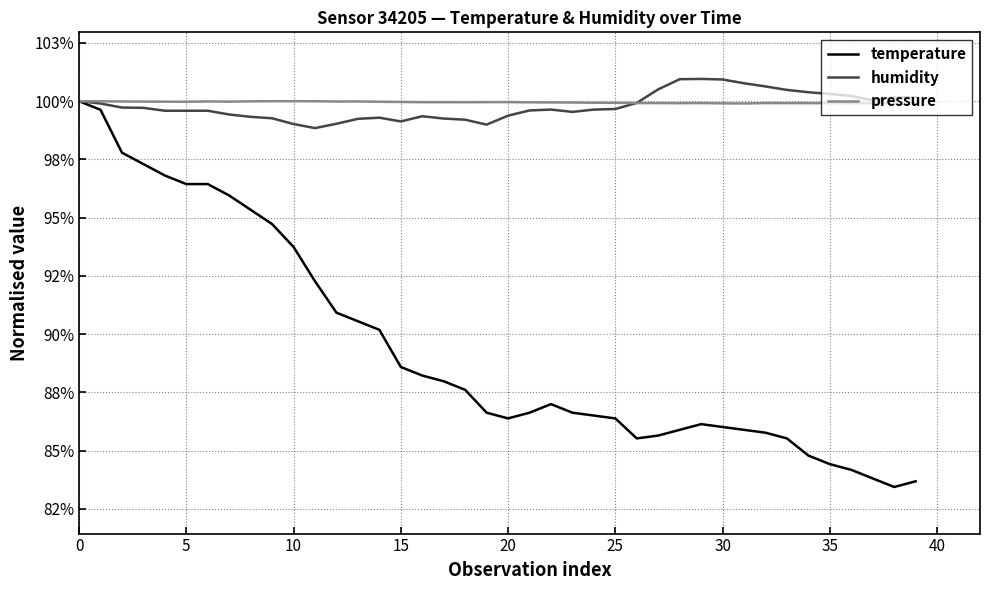

Between which two adjacent categories do pressure and humidity first intersect?

25 and 26